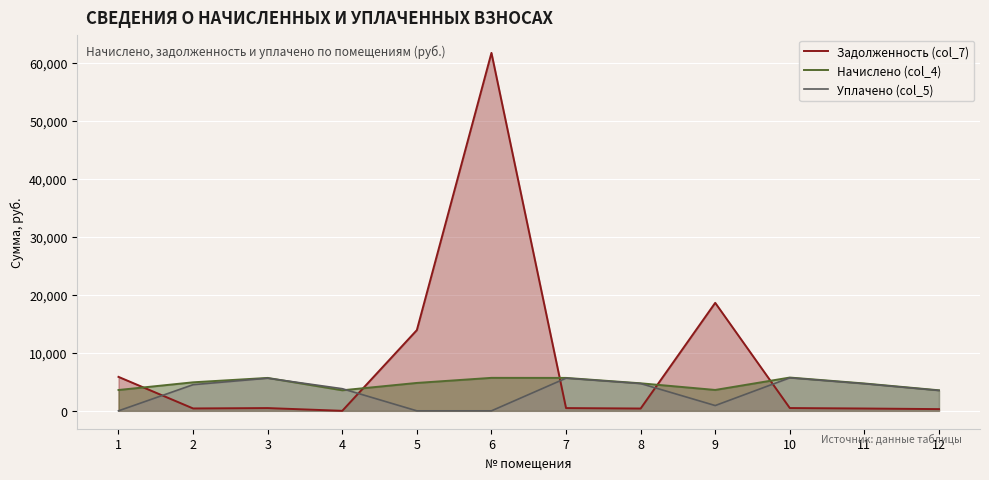

How many interior local valleys does the Начислено (col_4) series have?

2